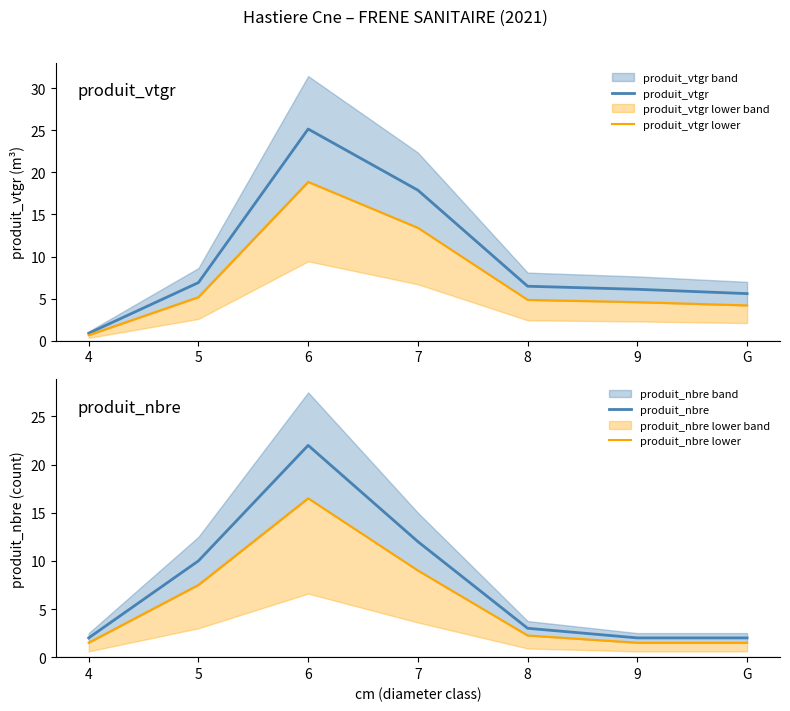

What are all the series names shown in the legend?

produit_vtgr, produit_vtgr lower, produit_nbre, produit_nbre lower